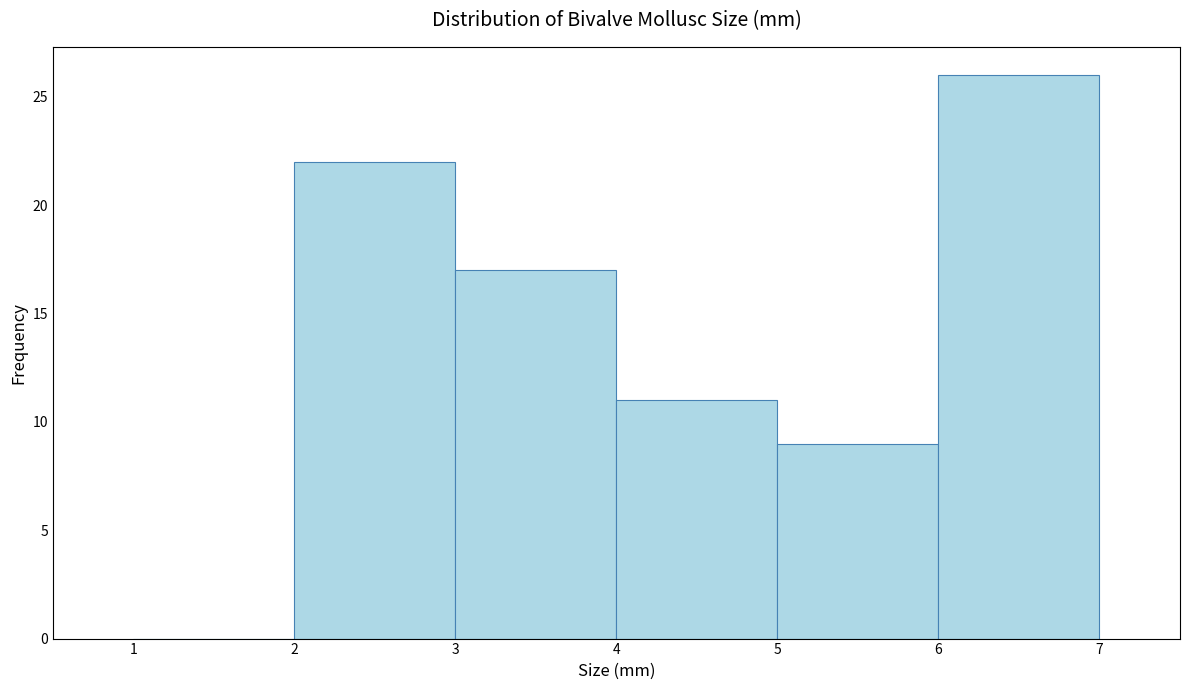

Over which range of the x-axis is the bar tallest?

6 to 7